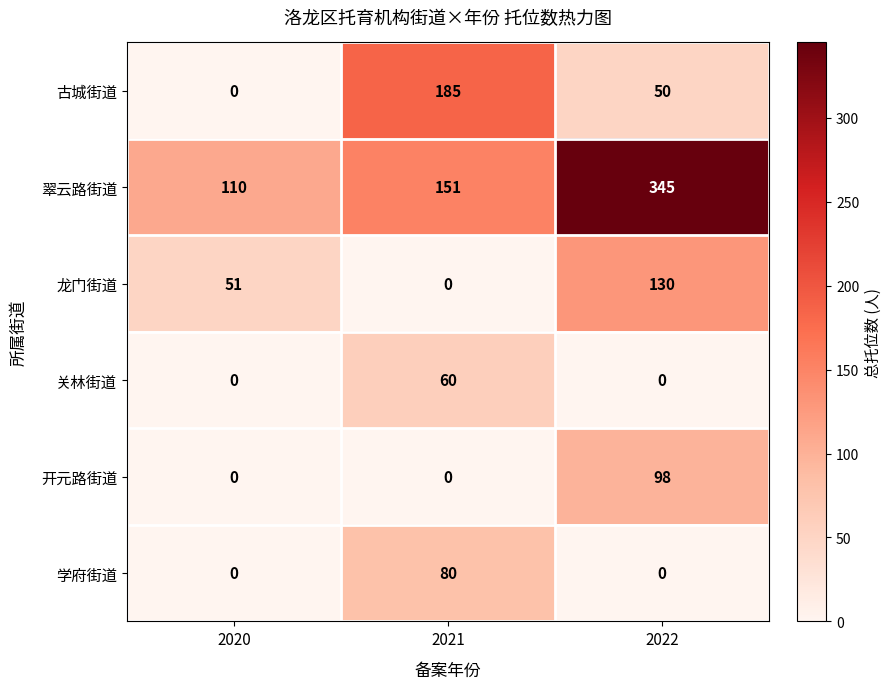

What is the average value of the 古城街道 series?

78